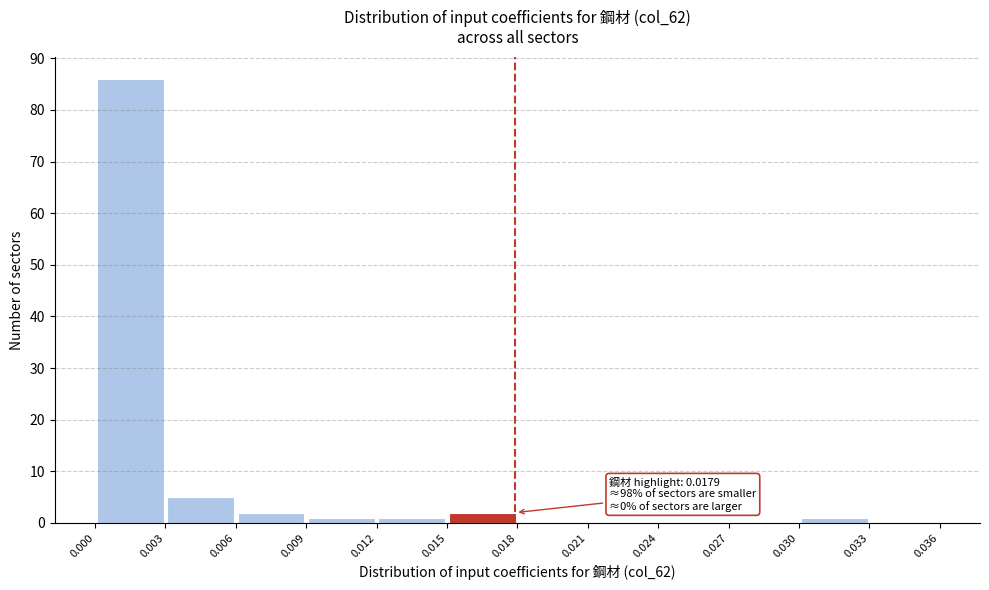

Over which range of the x-axis is the bar tallest?

0.000 to 0.003